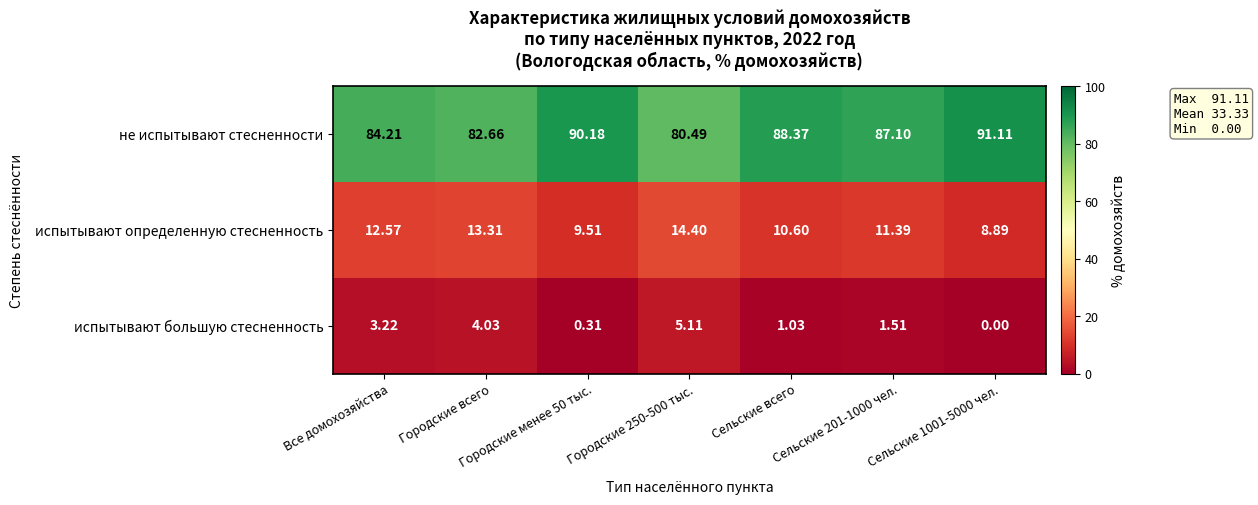

At how many categories does at least one series exceed 44?

7